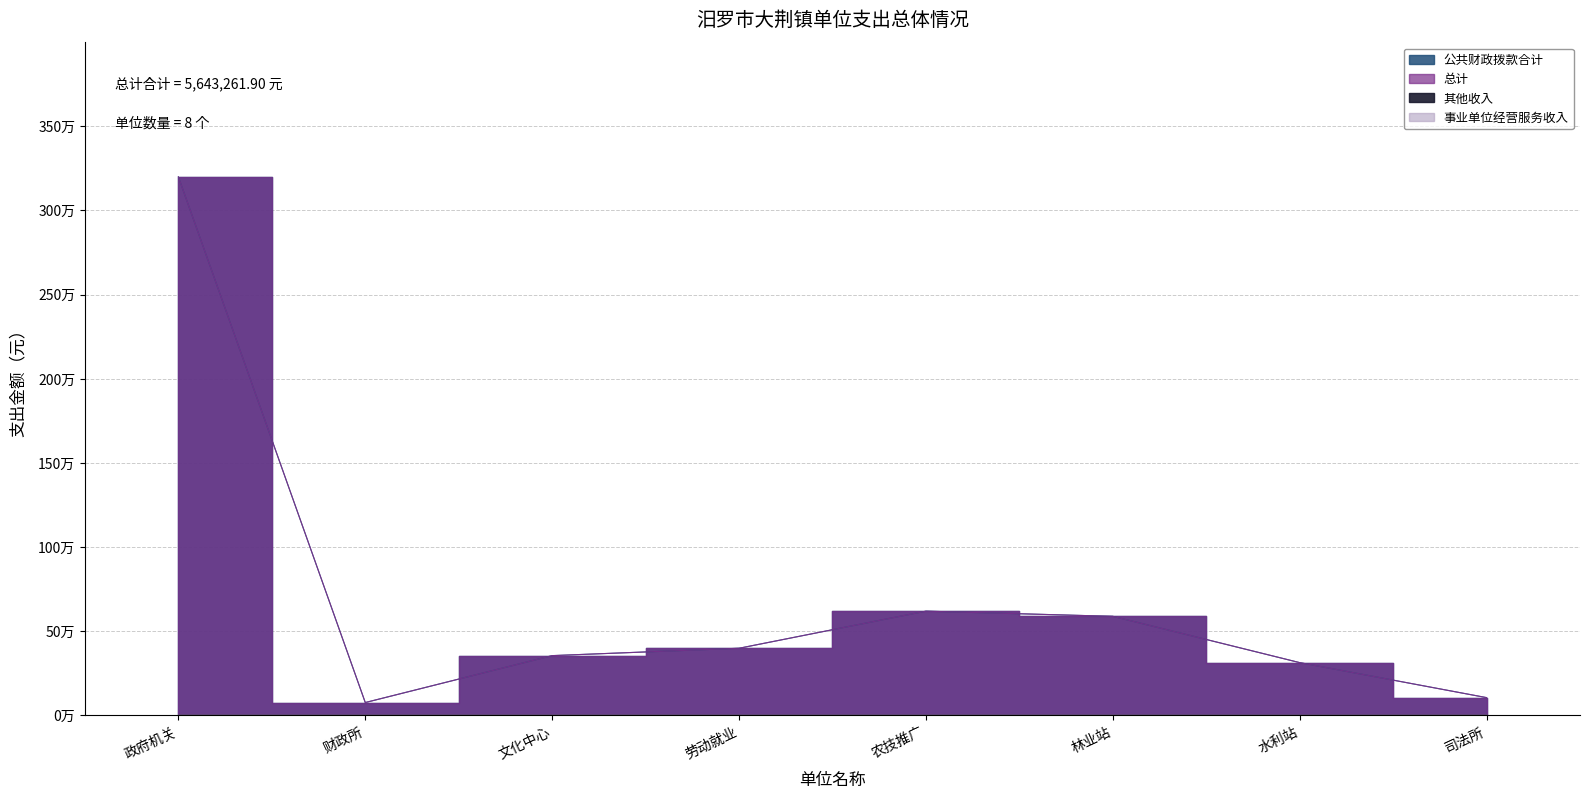

How many values in the 公共财政拨款合计 series are below 396917?

4